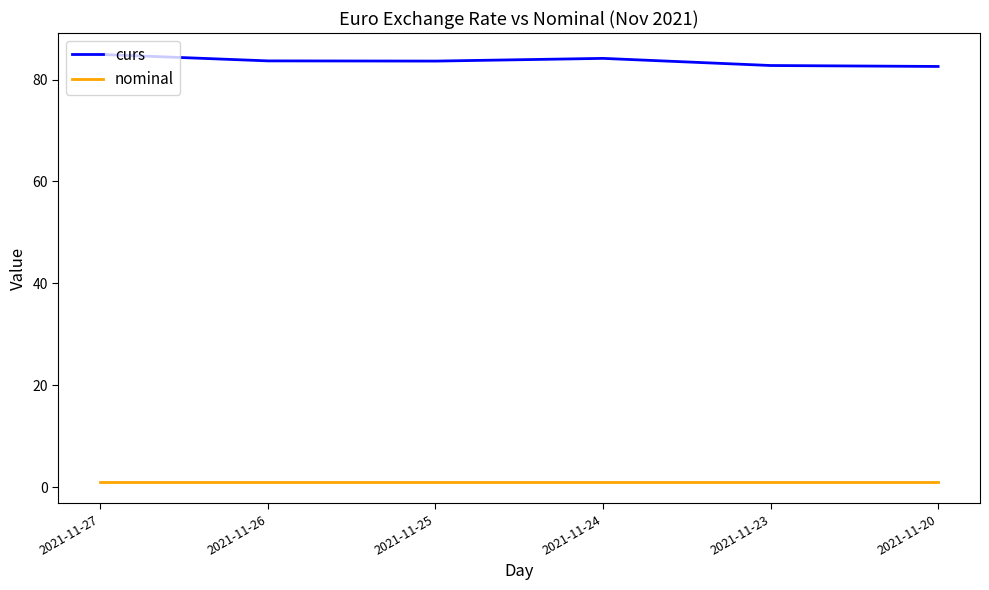

What is the lowest value of the curs series?

82.6